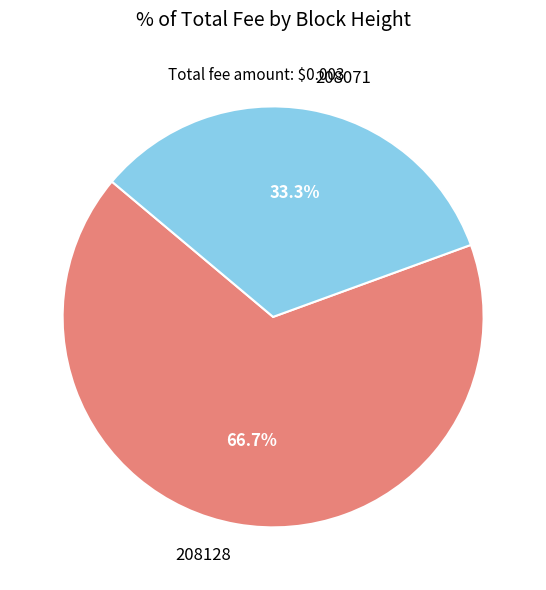

True or false: 208071 accounts for 33% of the total.

True